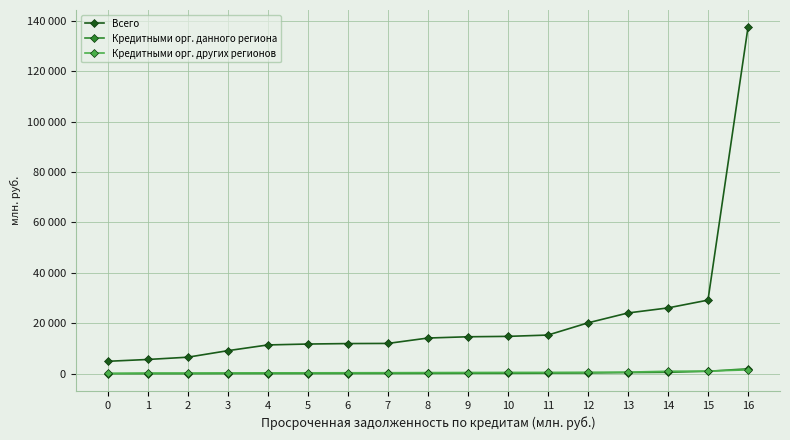

Is it true that Кредитными орг. данного региона equals -655 at 0?

False